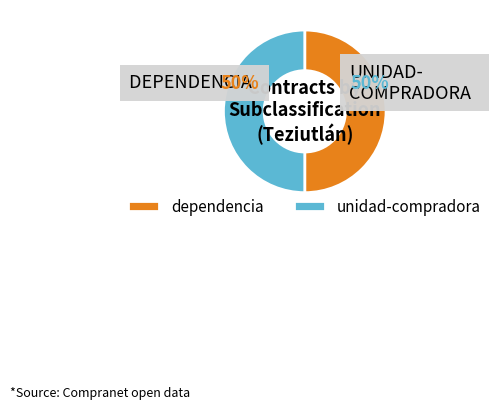

What is the ratio of the value at dependencia to the value at unidad-compradora?

1.0